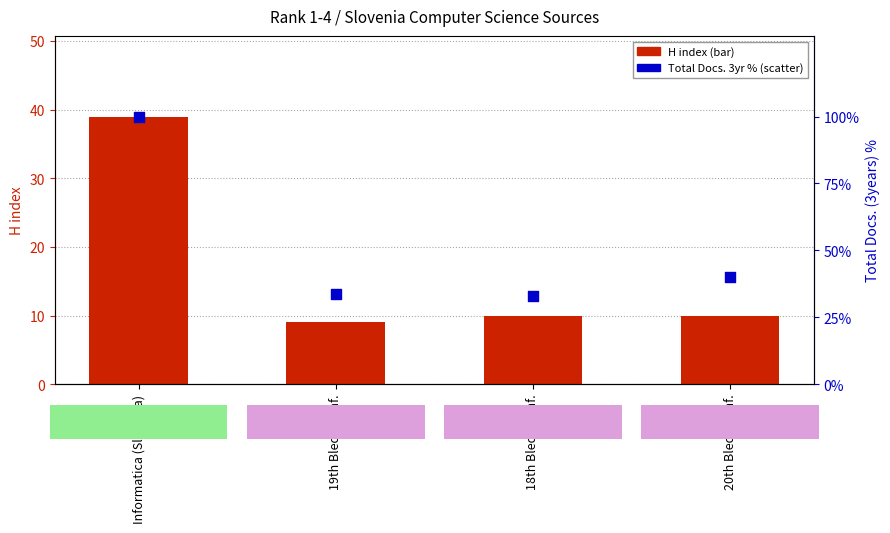

What is the total value across all series at 19th Bled eConf.?

42.8